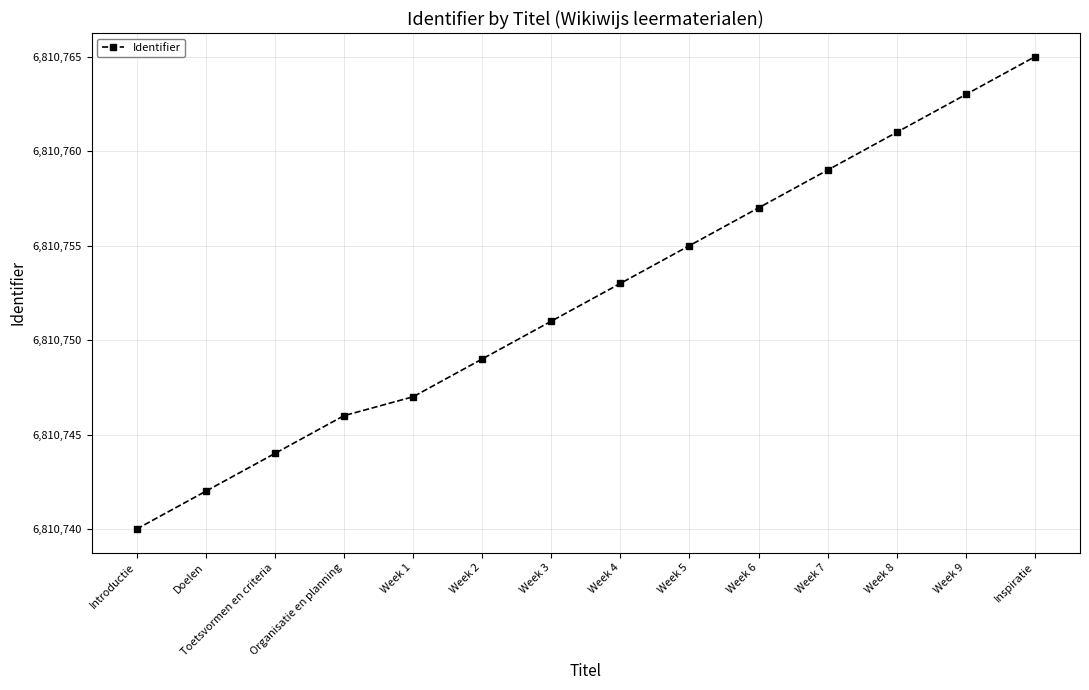

What is the approximate value at Inspiratie, to the nearest 5?

6810765